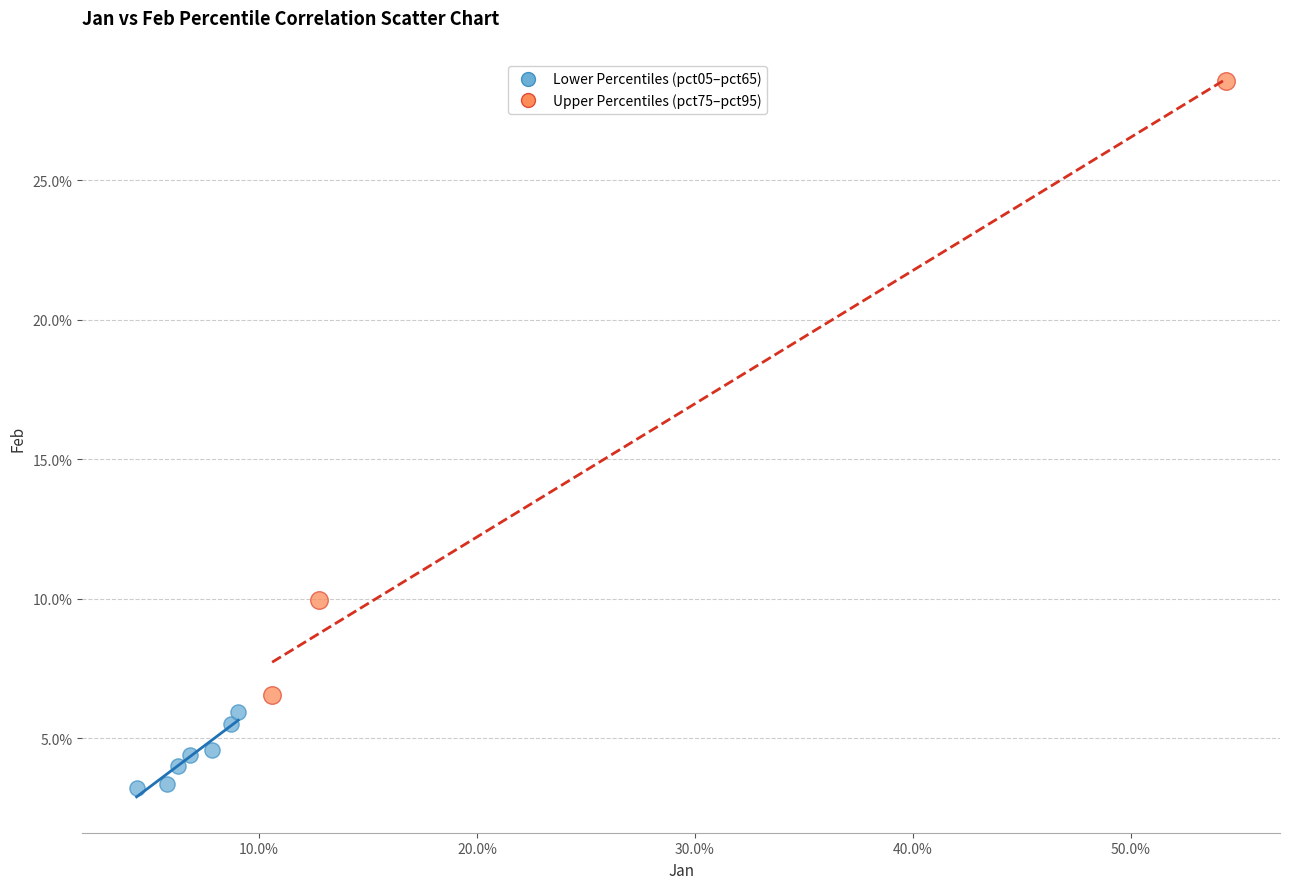

What are all the series names shown in the legend?

Lower Percentiles (pct05–pct65), Upper Percentiles (pct75–pct95)